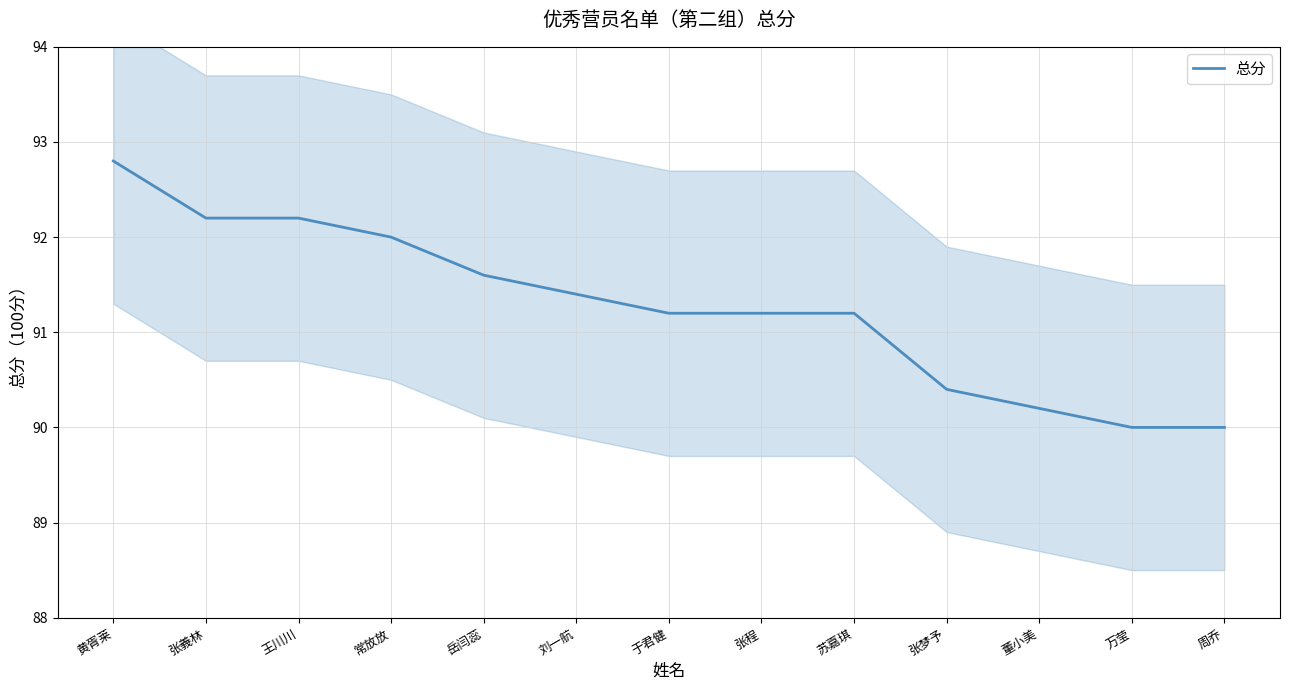

List the labels in order of value, largest first.

黄胥莱, 张義林, 王川川, 常放放, 岳闫蕊, 刘一航, 于君健, 张程, 苏嘉琪, 张梦予, 董小美, 万莹, 周乔